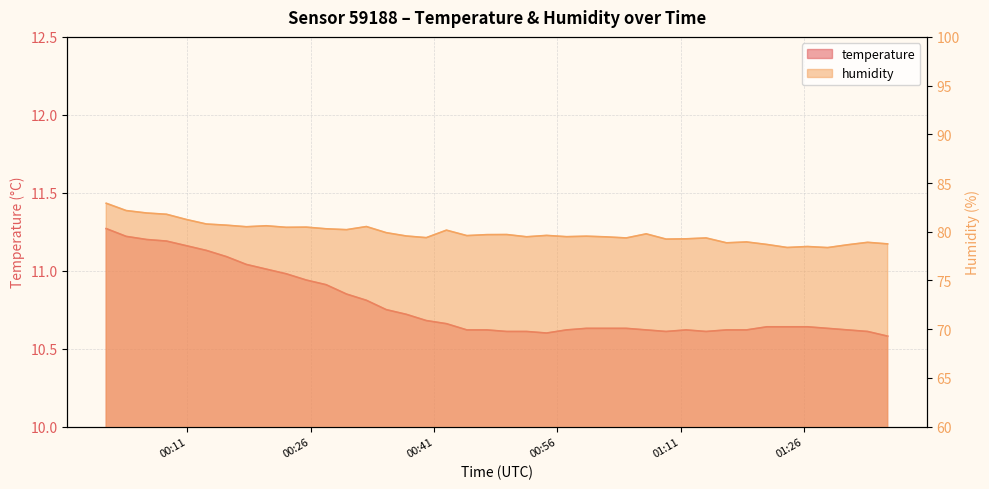

True or false: humidity and temperature intersect in this chart.

False